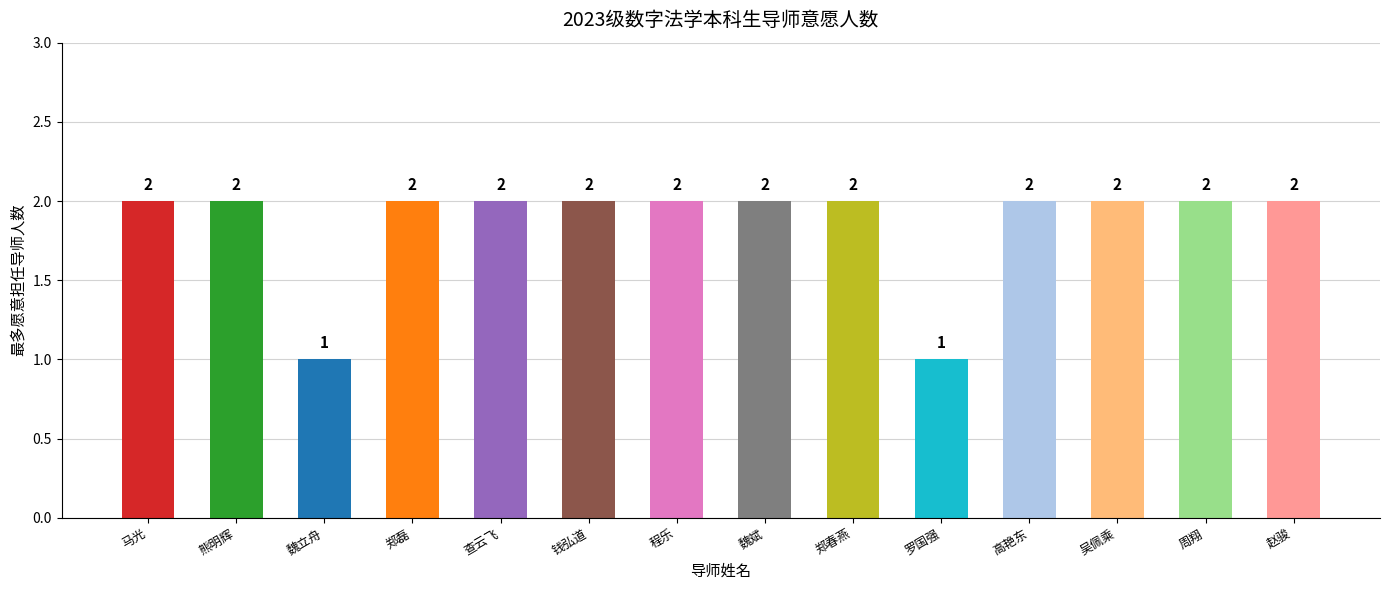

What is the sum of the values at 查云飞 and 高艳东?

4